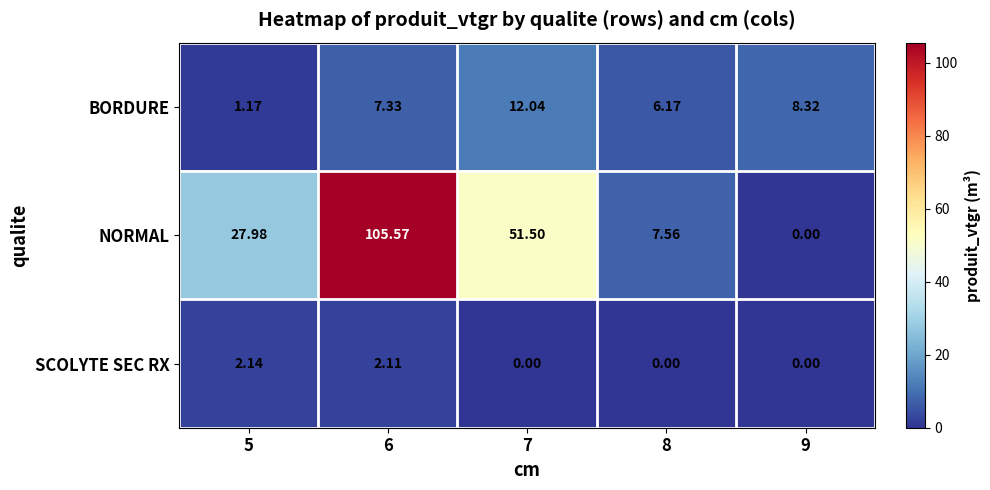

Which series has the largest range (max minus min)?

NORMAL